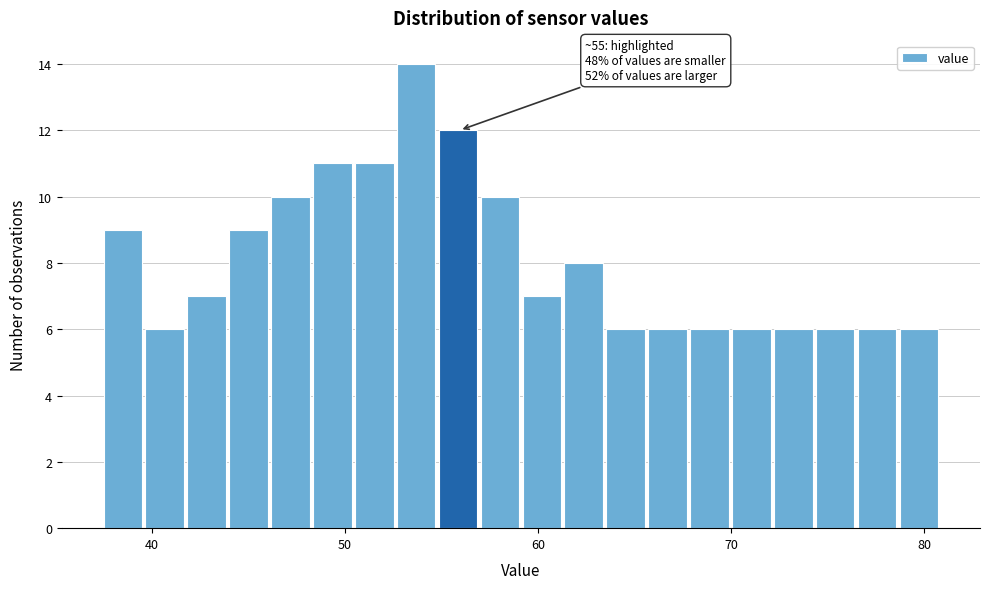

Read against the x-axis, roughly where is the centre of the tallest bar?

54